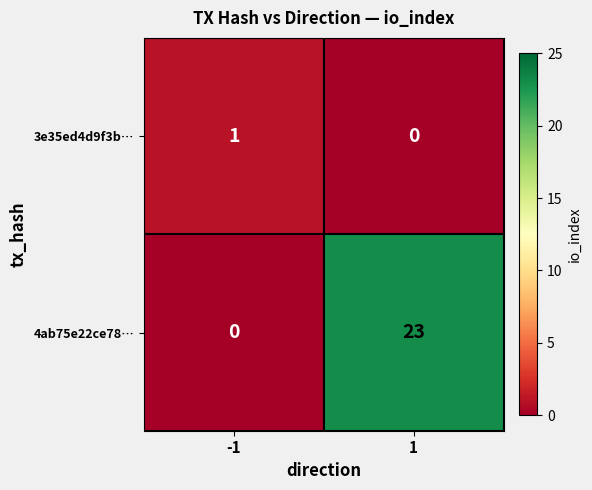

Which series has the widest spread of values?

4ab75e22ce78…